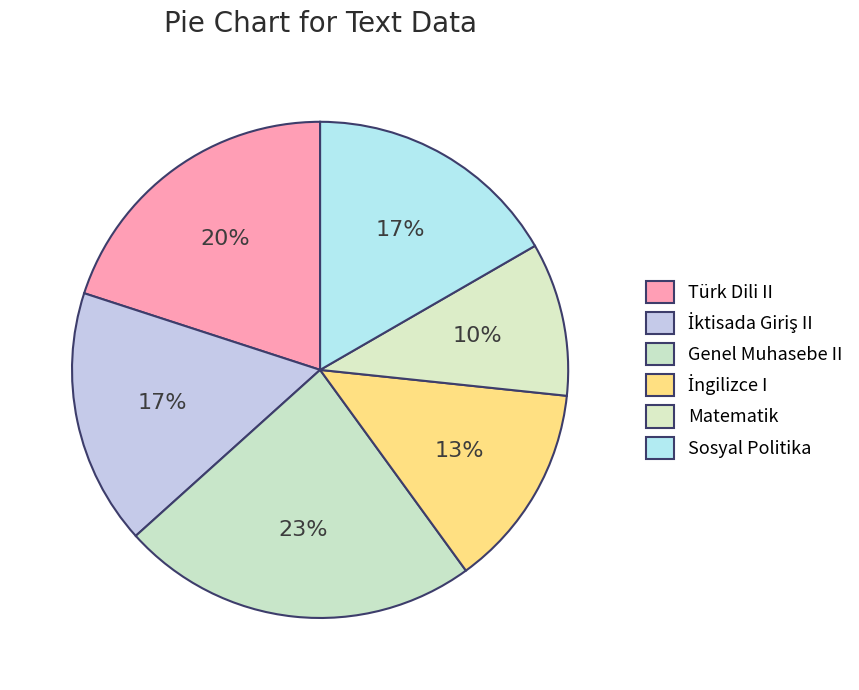

Is Genel Muhasebe II the majority of the pie?

No